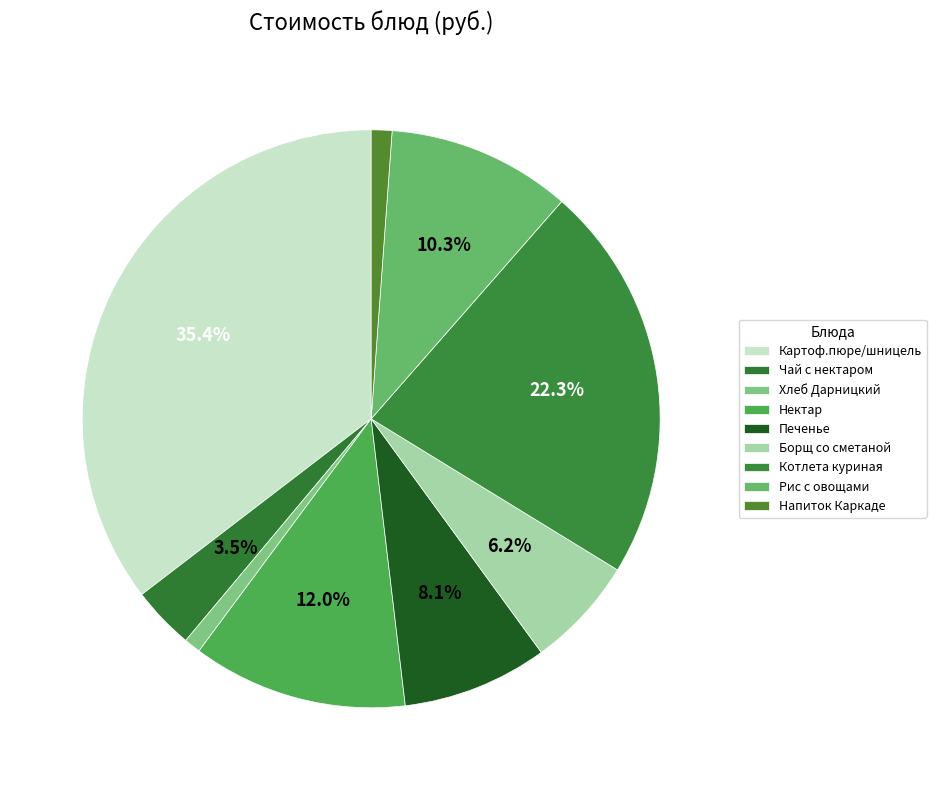

To the nearest percent, what is the difference between the Борщ со сметаной and Котлета куриная slice percentages?

16%